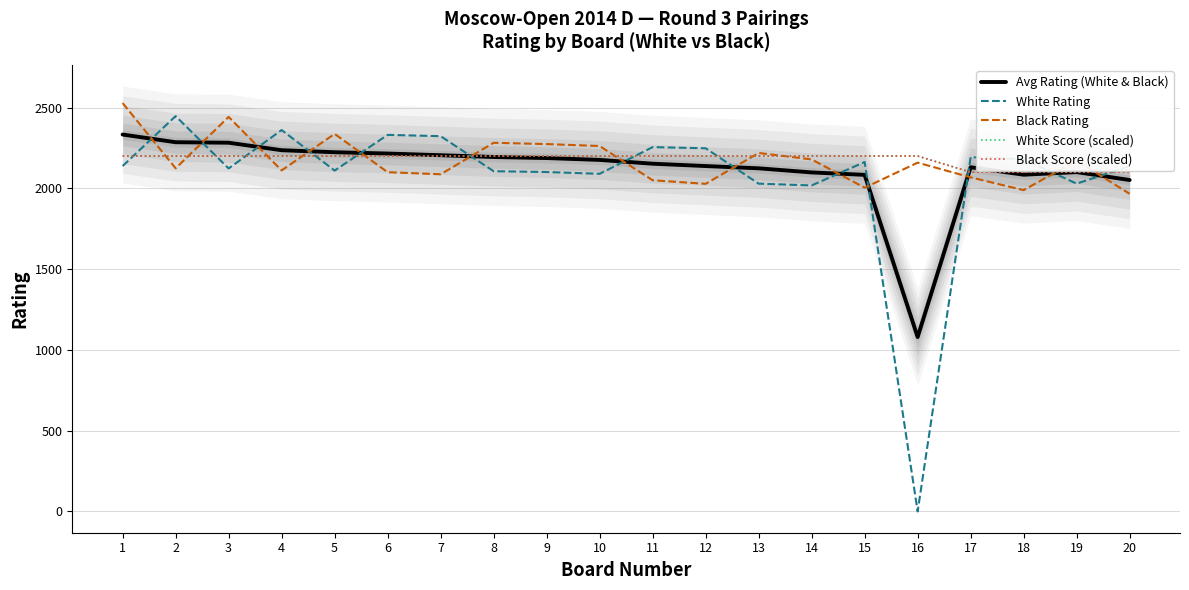

Which has a higher value, 12 or 2?

2